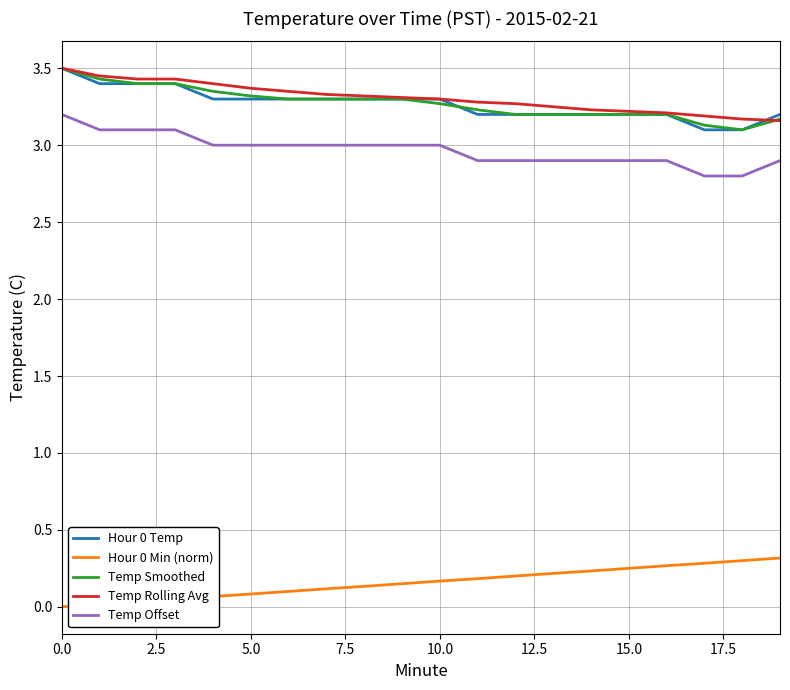

True or false: Temp Offset and Temp Rolling Avg intersect in this chart.

False